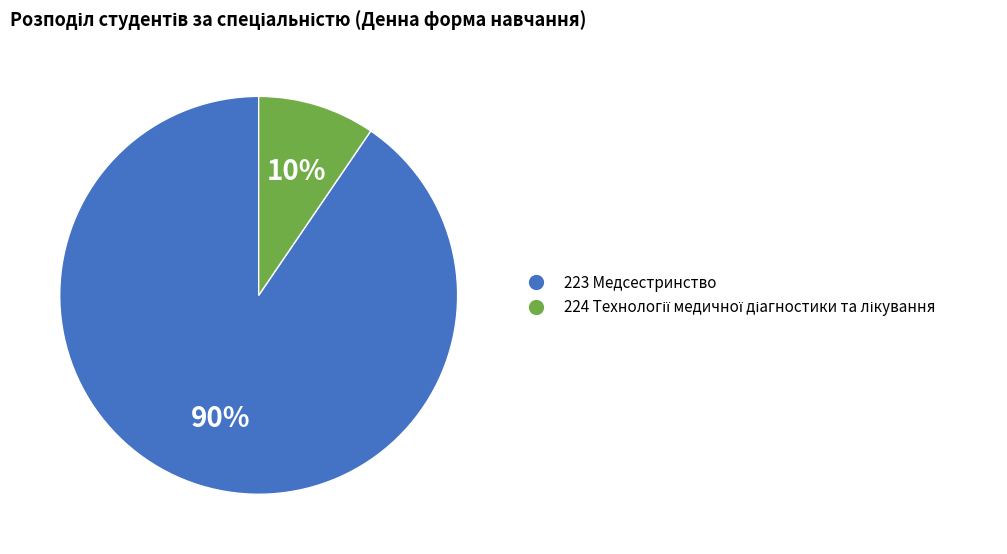

To the nearest percent, what is the average slice percentage?

50%